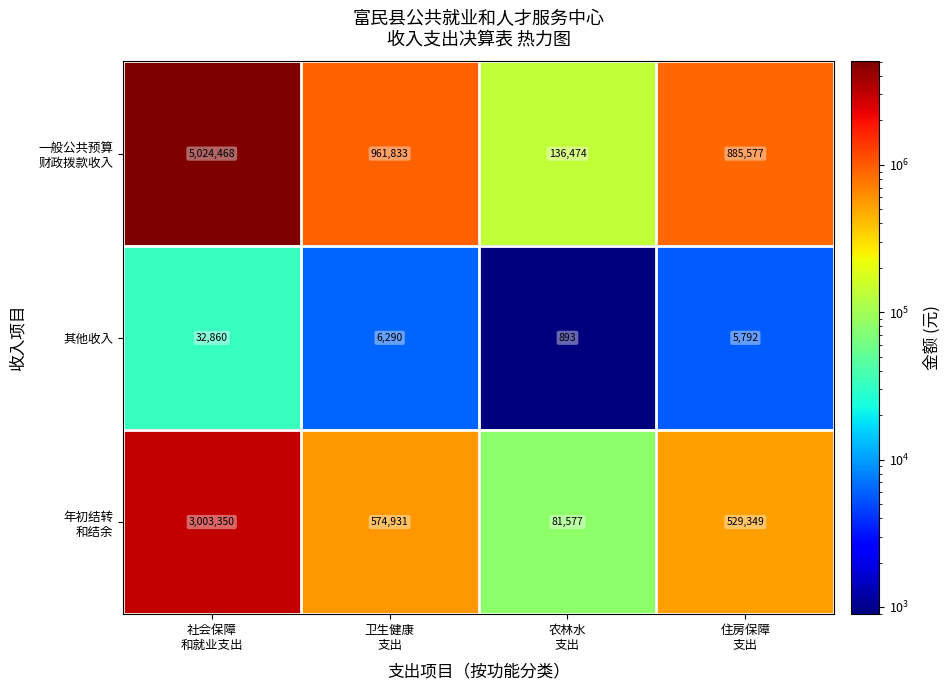

What is the difference between the maximum and second lowest values in the 其他收入 series?

27068